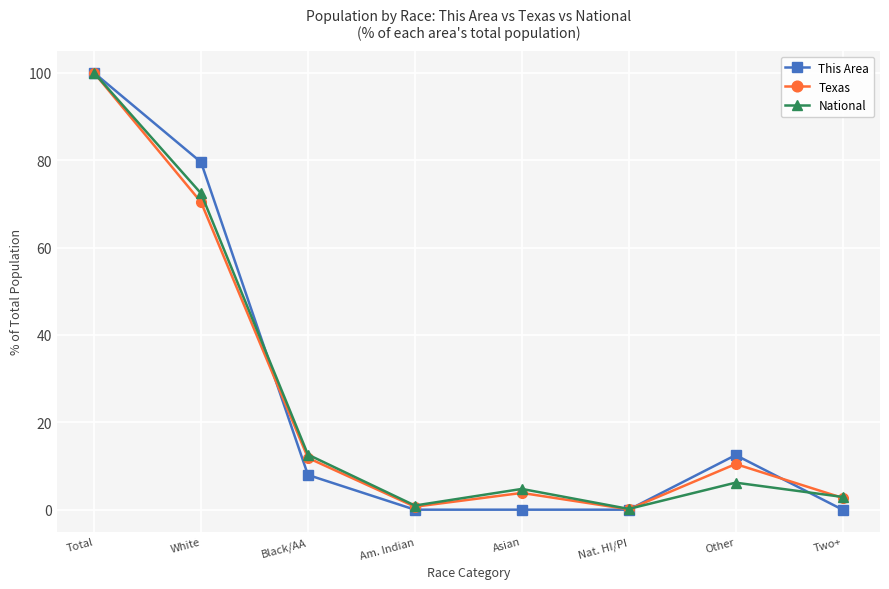

What is the maximum value shown in the chart?

100.0